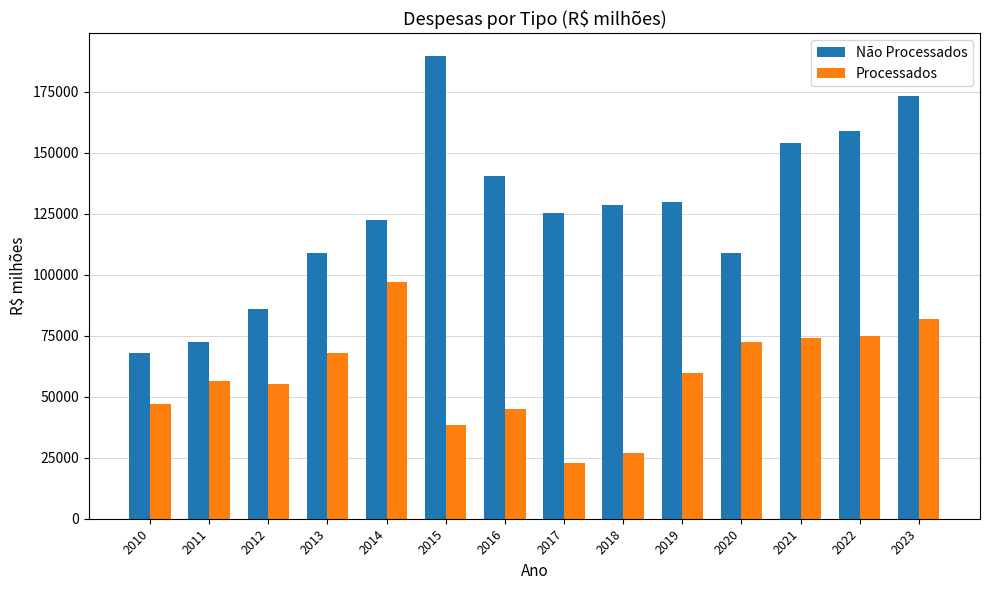

What is the difference between the second highest and second lowest values in the Processados series?

55028.3